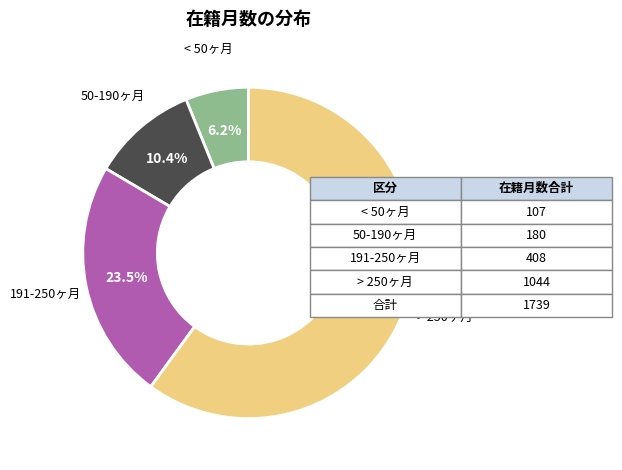

Is there a majority slice in this chart?

Yes